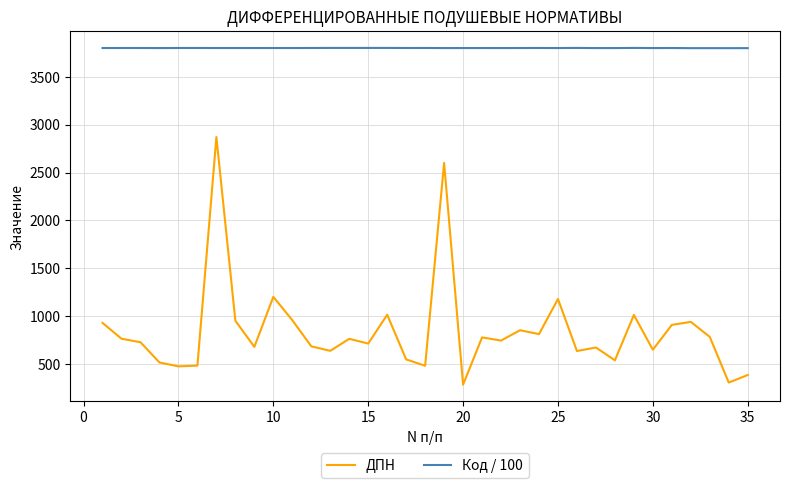

What is the greatest value displayed?

3802.5